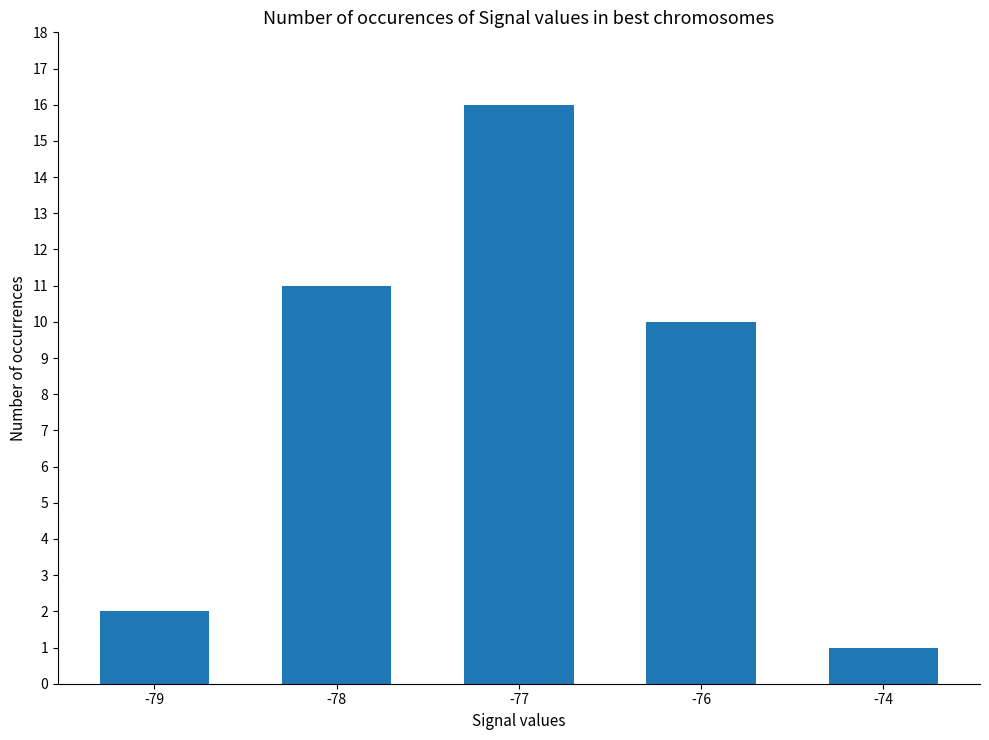

What is the difference between the values at -74 and -78?

10